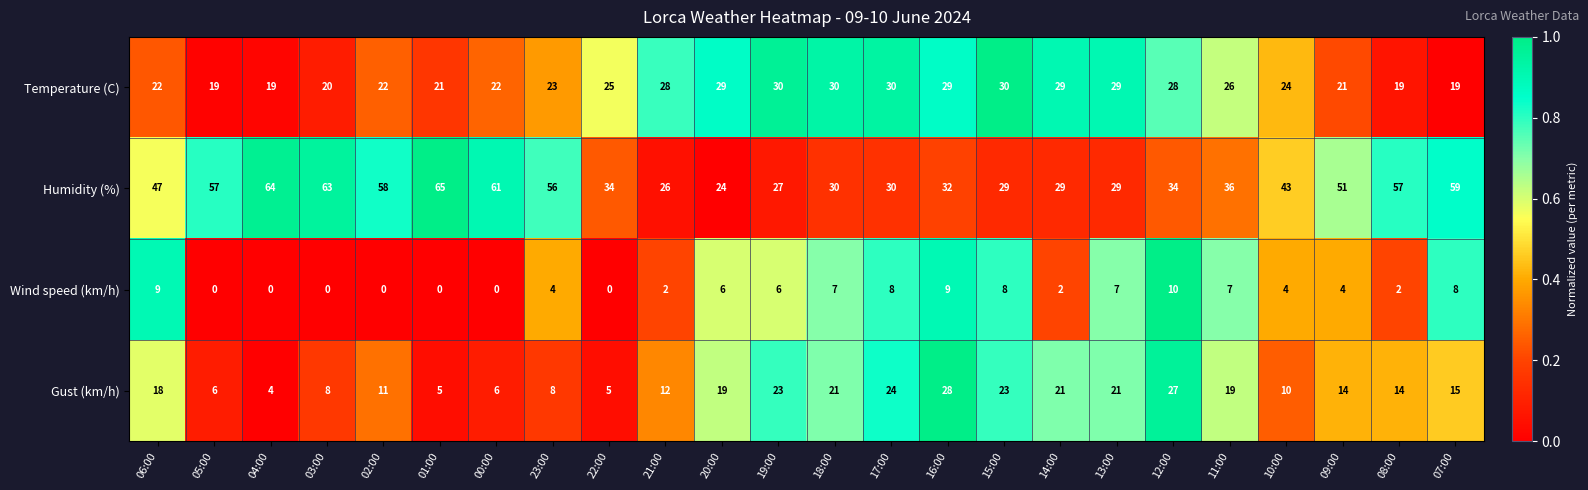

What is the difference between the highest and lowest values at 13:00?

22